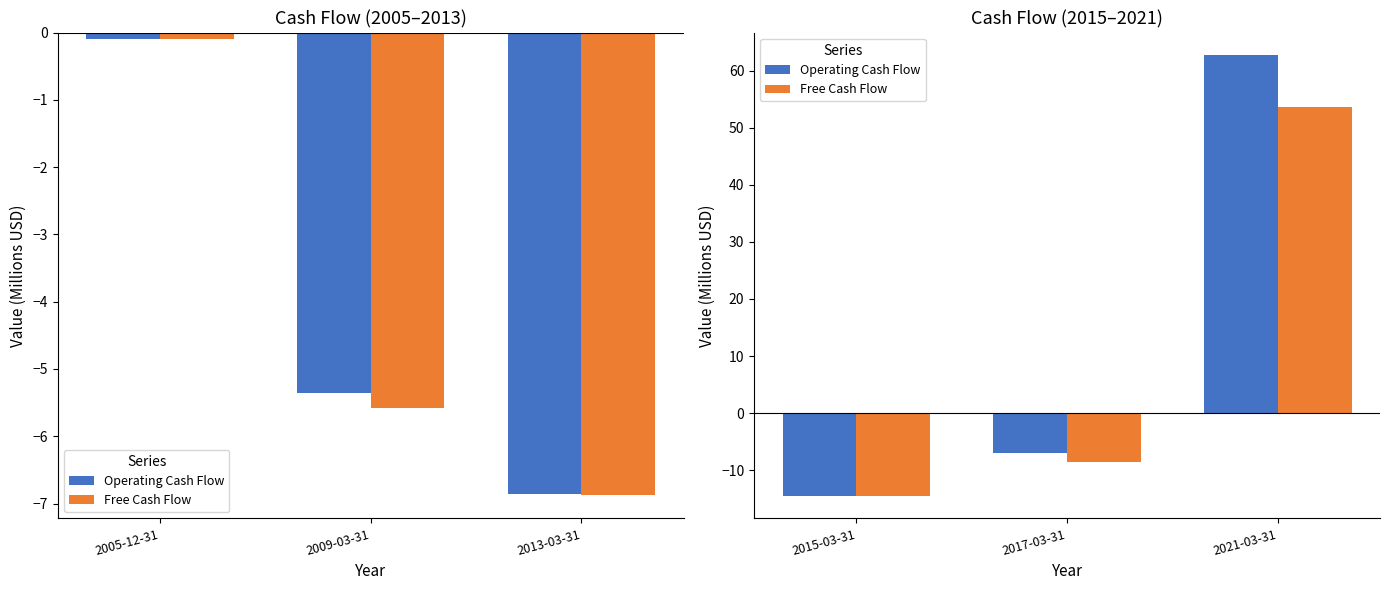

What is the difference between the maximum and minimum values in the Free Cash Flow series?

68.2